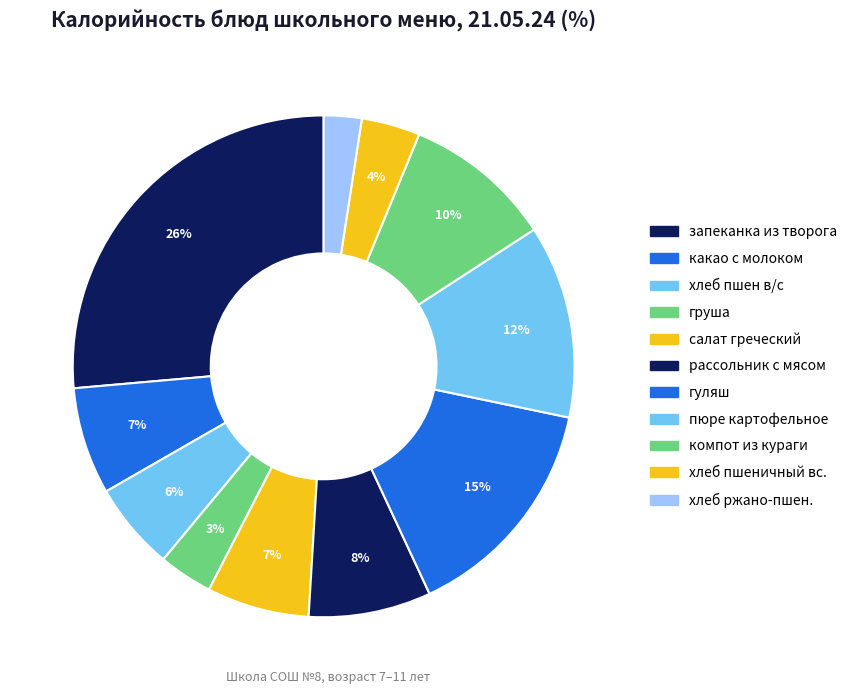

To the nearest percent, what is the difference between the largest and smallest slice percentages?

24%